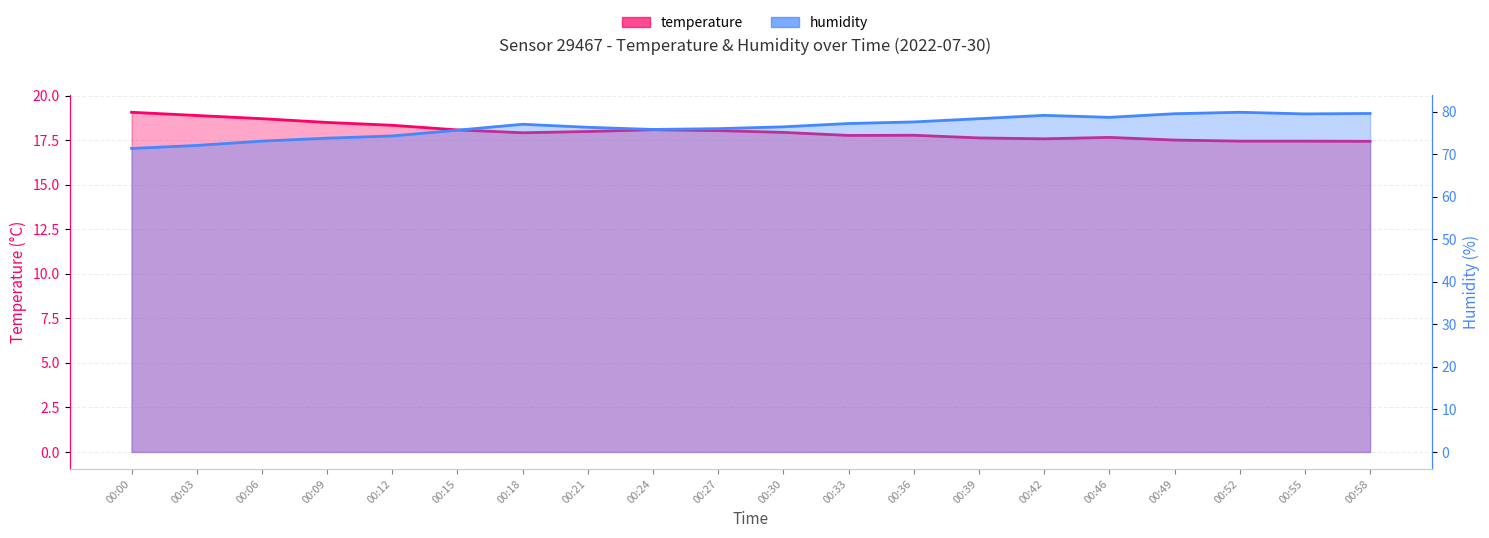

True or false: temperature and humidity intersect in this chart.

False